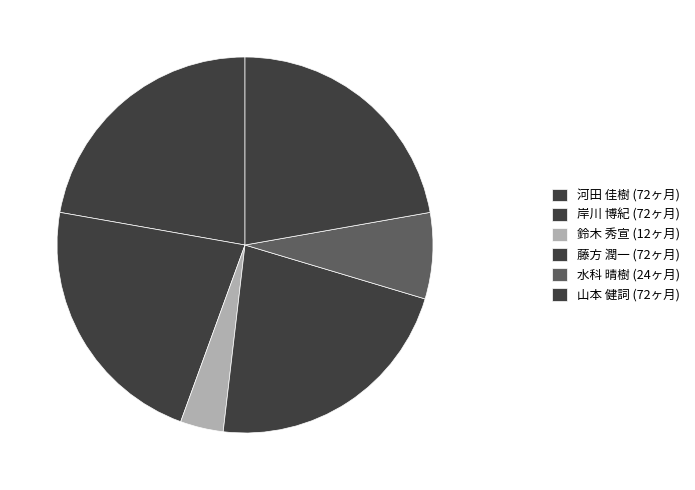

What is the smallest slice in the pie chart?

鈴木 秀宣